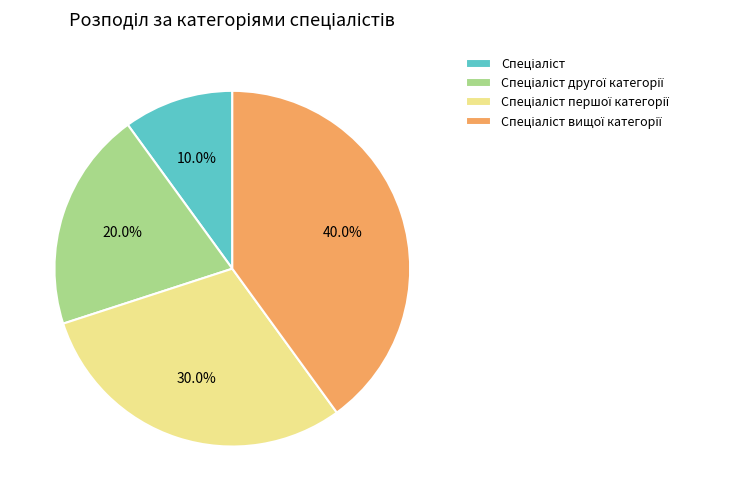

Count the number of slices in the pie.

4